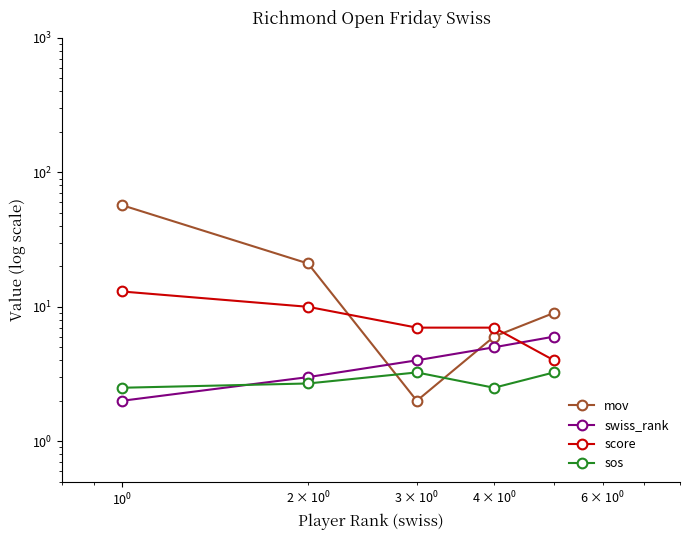

True or false: score and swiss_rank cross at least once.

True